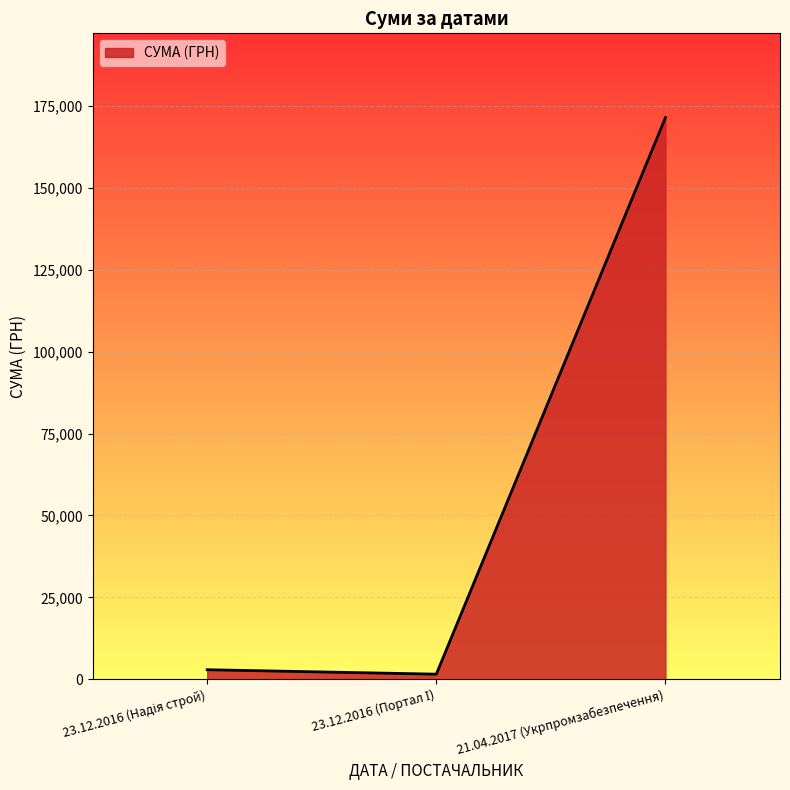

What is the average value?

58630.3